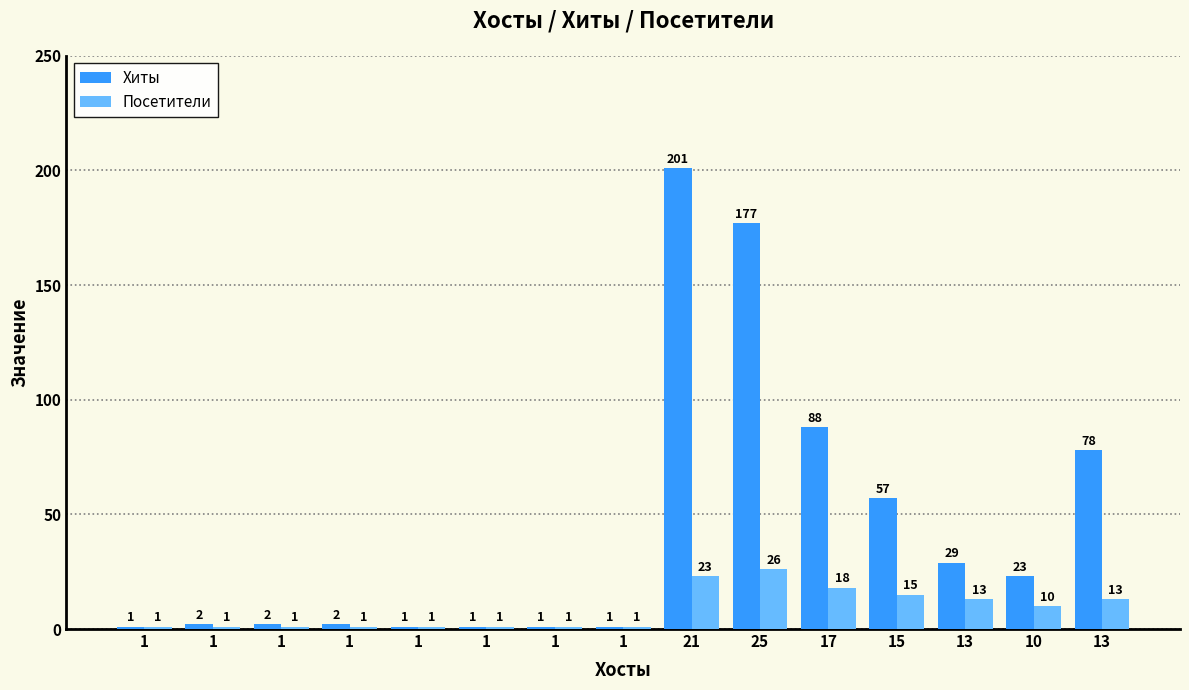

How many bars are there in total?

30